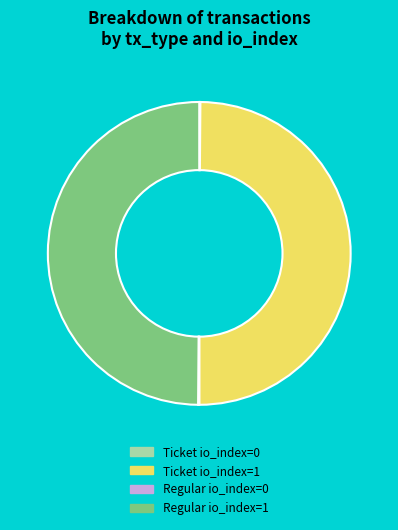

Combined, do Ticket io_index=1 and Regular io_index=1 account for over 50%?

Yes